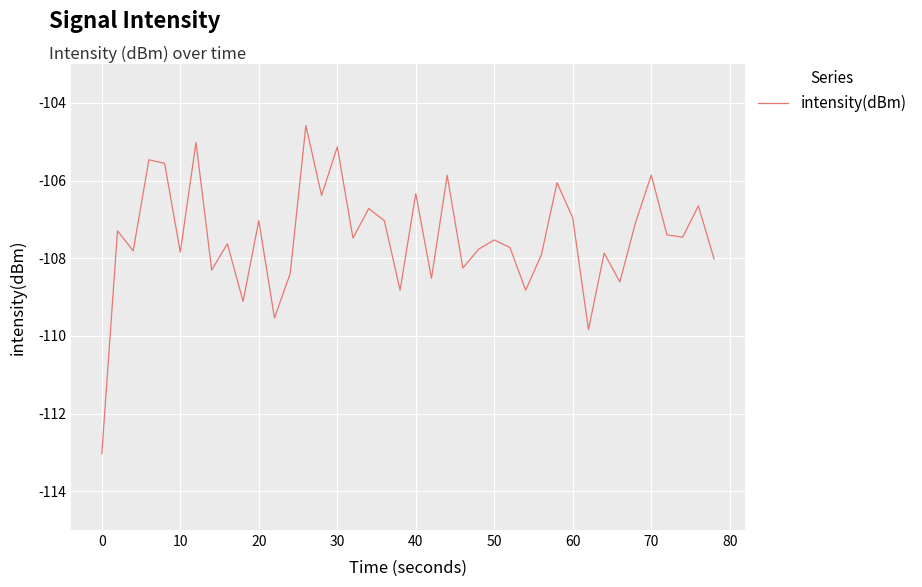

What is the minimum value shown in the chart?

-113.0